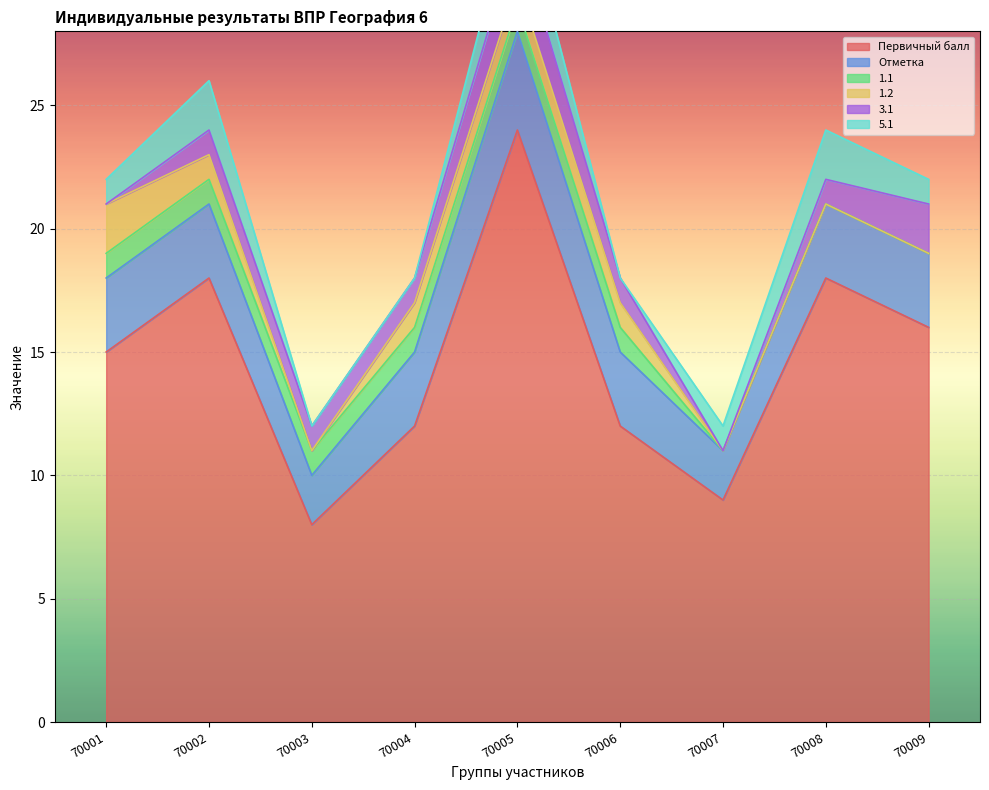

Which series changed the most between 70006 and 70009?

Первичный балл